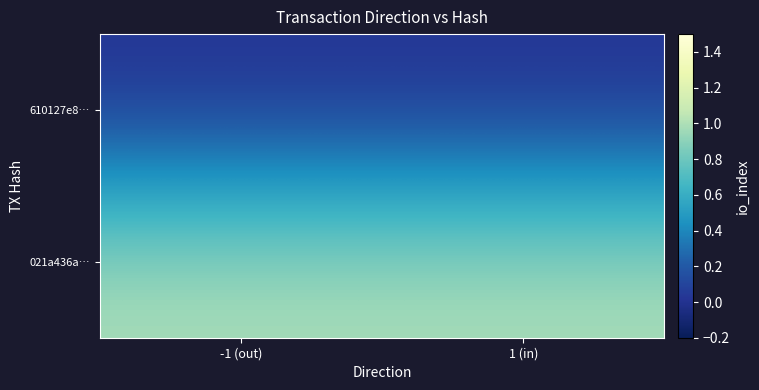

At which category is the sum across all series the highest?

-1 (out)